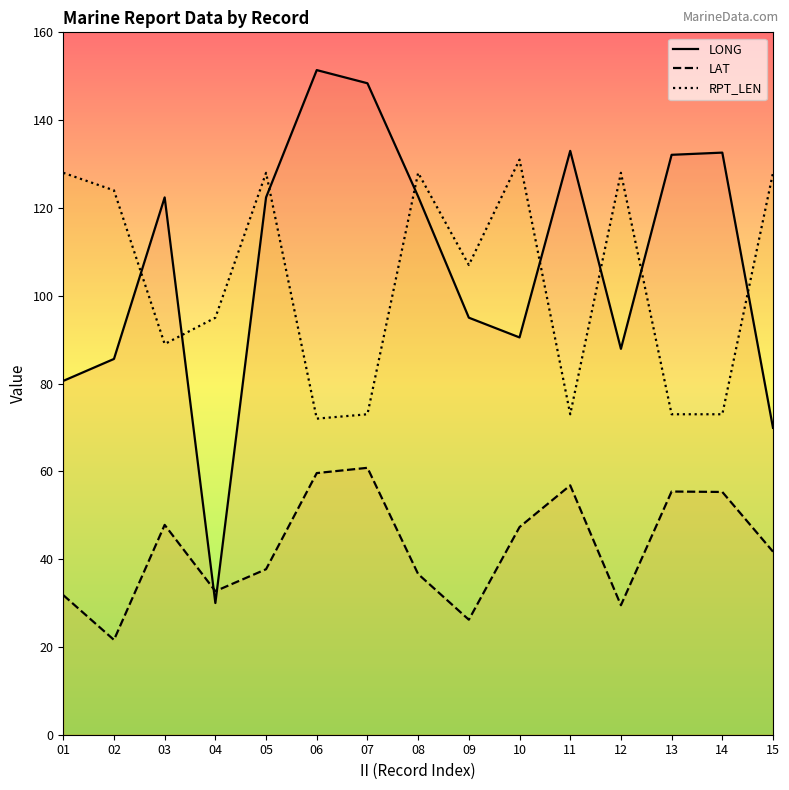

What is the difference between the highest and lowest values at 09?

80.8